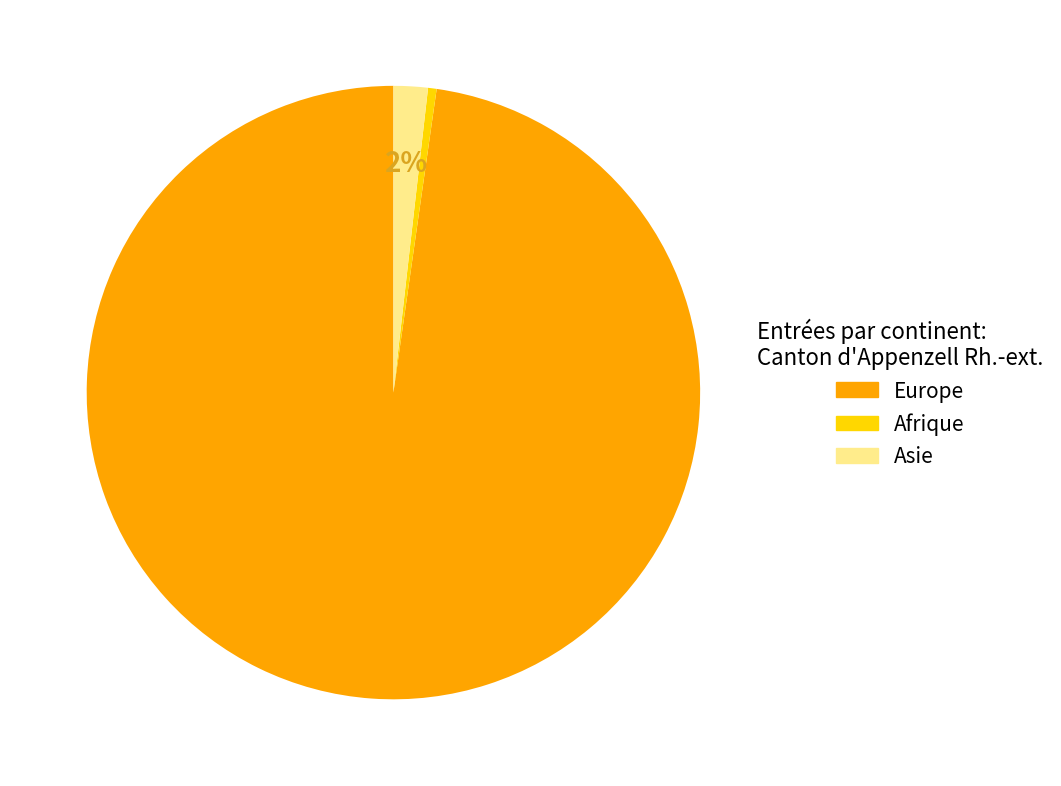

Does Europe represent more than half of the total?

Yes